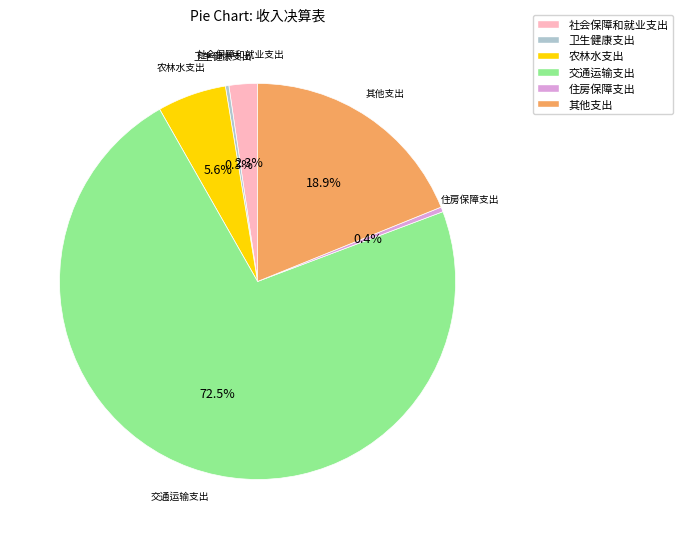

Which slice is the largest?

交通运输支出